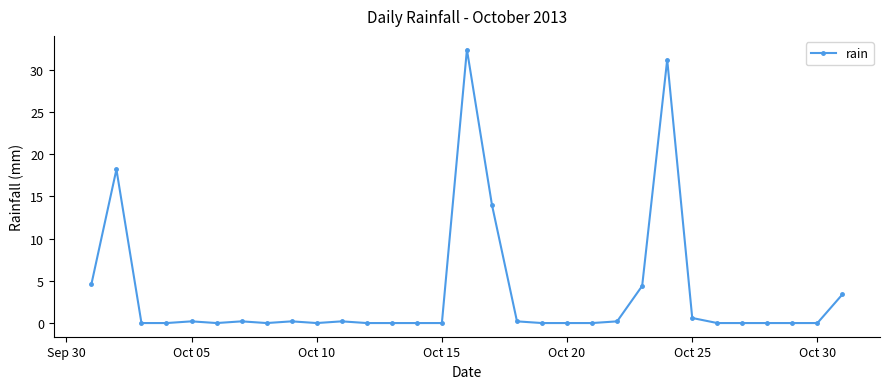

What is the sum of all values?

110.0